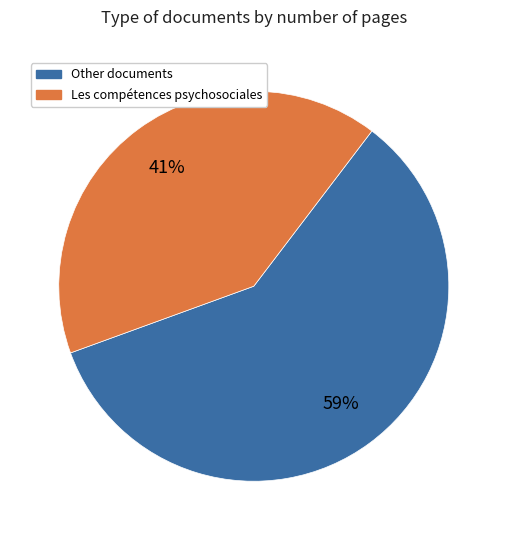

To the nearest percent, what is the difference between the largest and smallest slice percentages?

18%